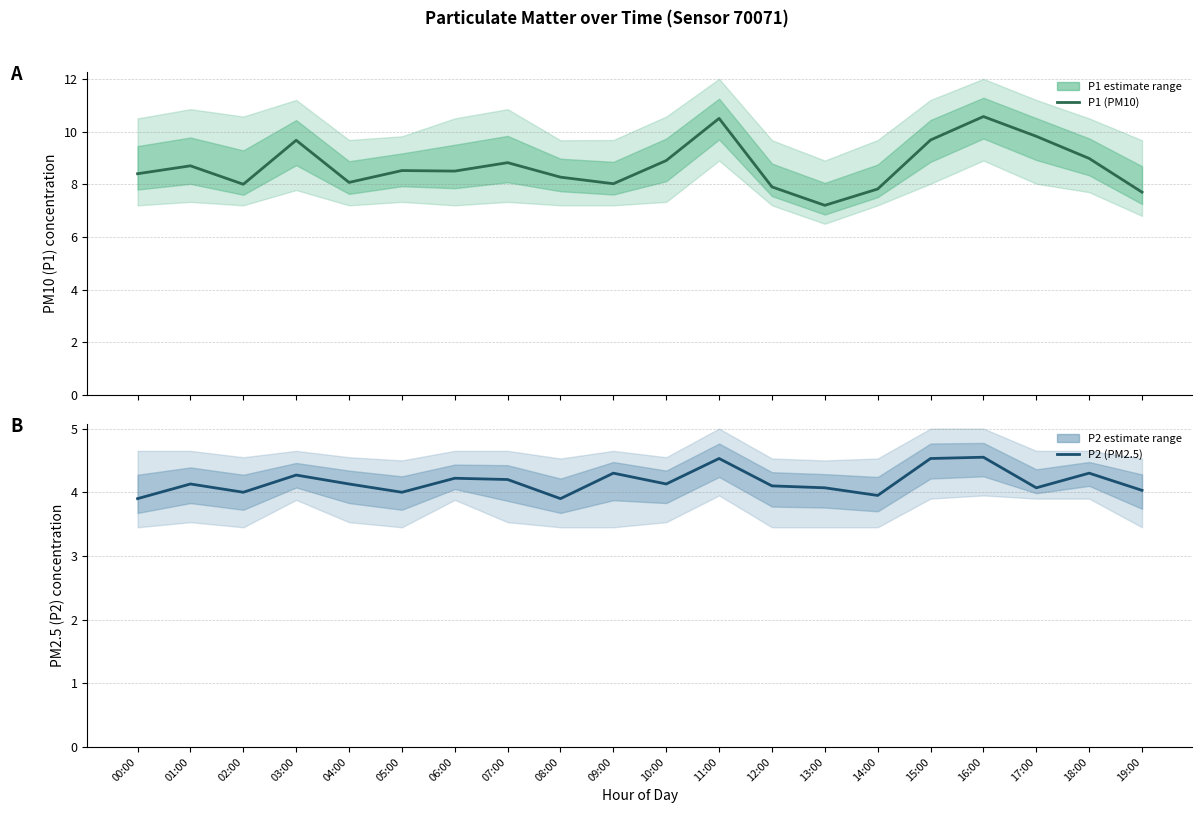

What is the lowest value of the P1 (PM10) series?

7.2